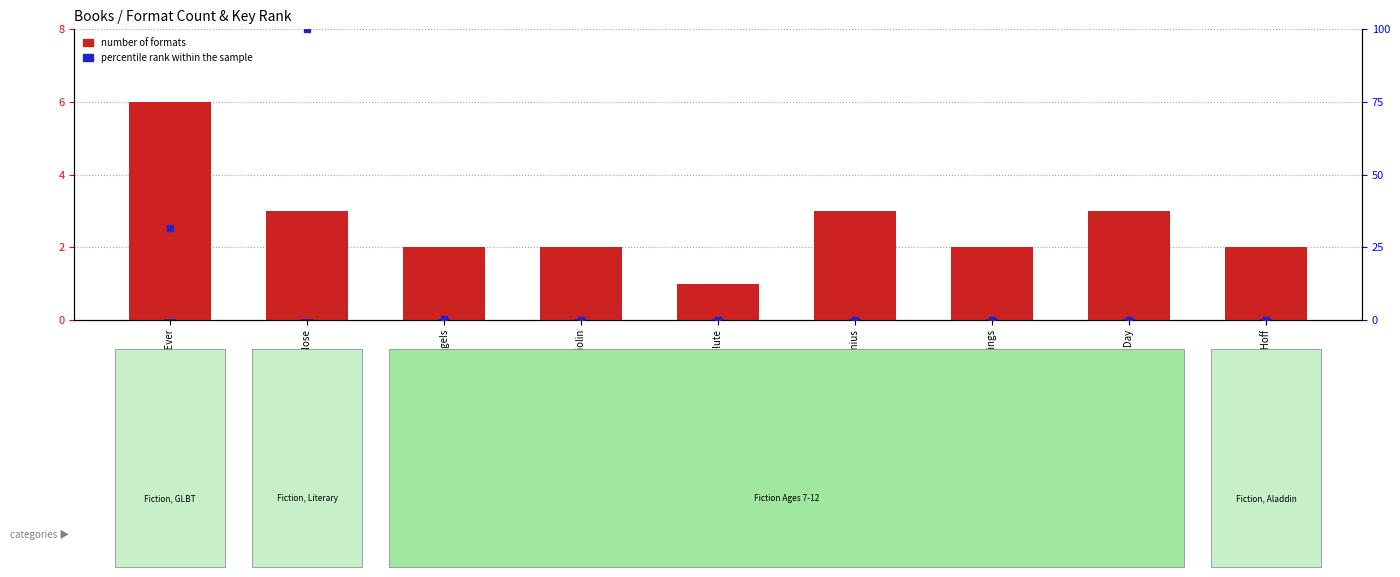

Is the value of percentile rank within the sample at Way to Start a Day greater than the value of number of formats at Way to Start a Day?

No